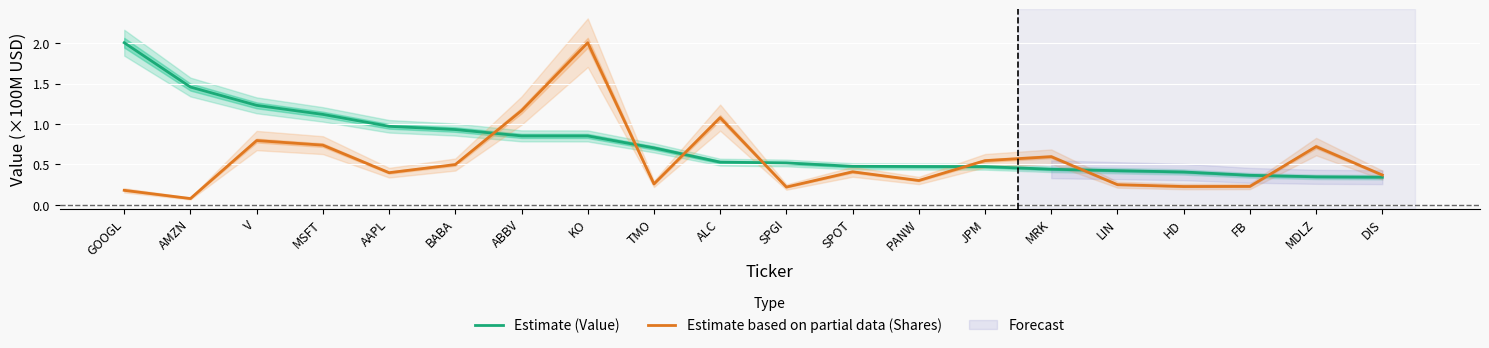

What is the difference between the maximum and minimum values in the Estimate based on partial data (Shares) series?

1.9